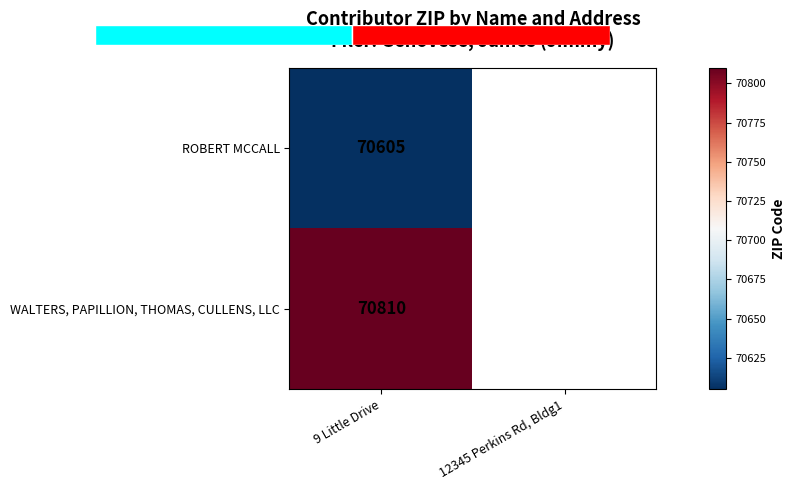

True or false: WALTERS, PAPILLION, THOMAS, CULLENS, LLC has a value of 70810 at 9 Little Drive.

True